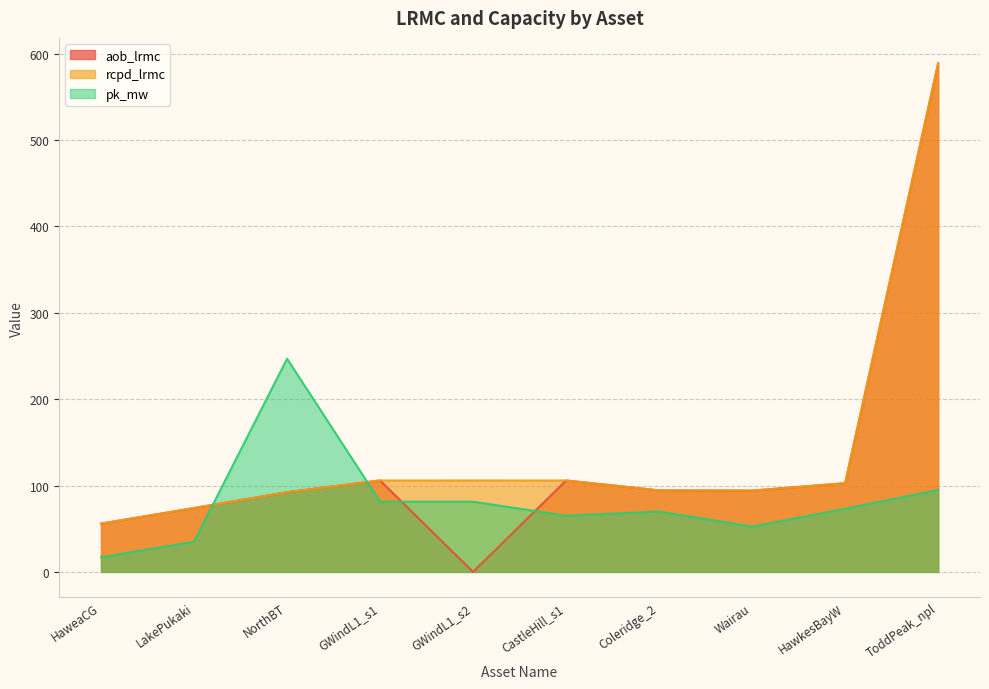

What position from the right is HaweaCG?

10